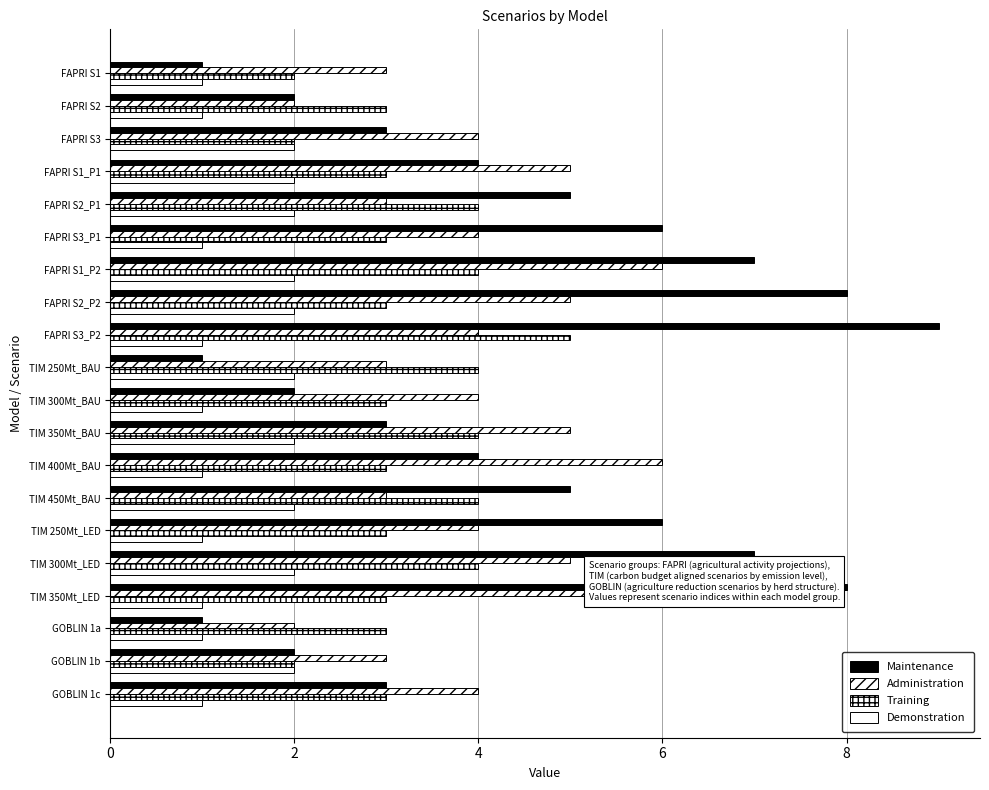

Between FAPRI S2_P1 and FAPRI S3_P1, which series saw the biggest shift?

Maintenance